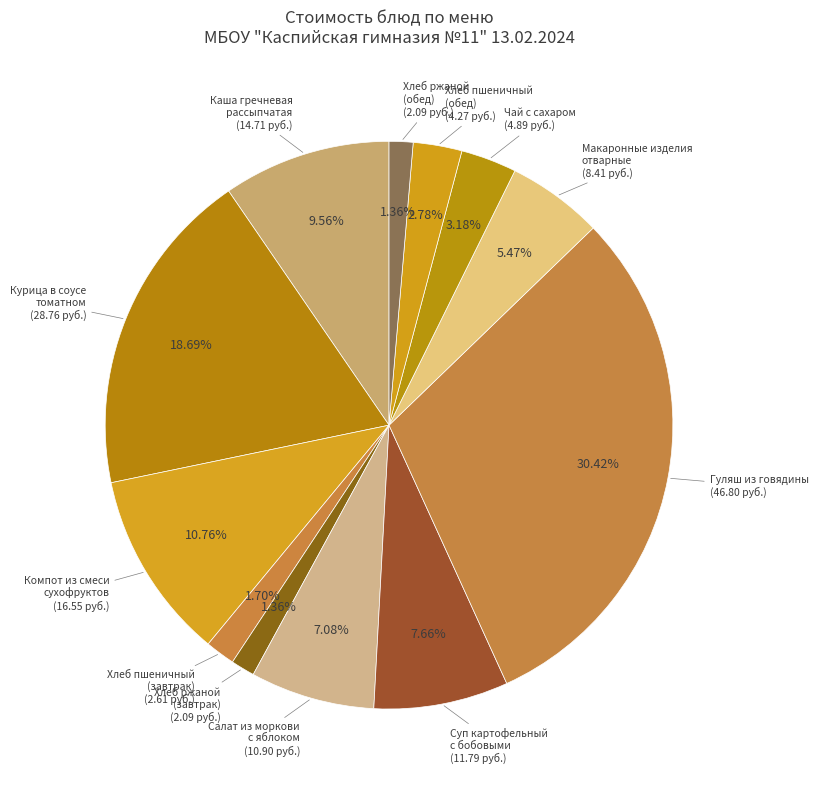

What is the smallest slice in the pie chart?

Хлеб ржаной
(завтрак)